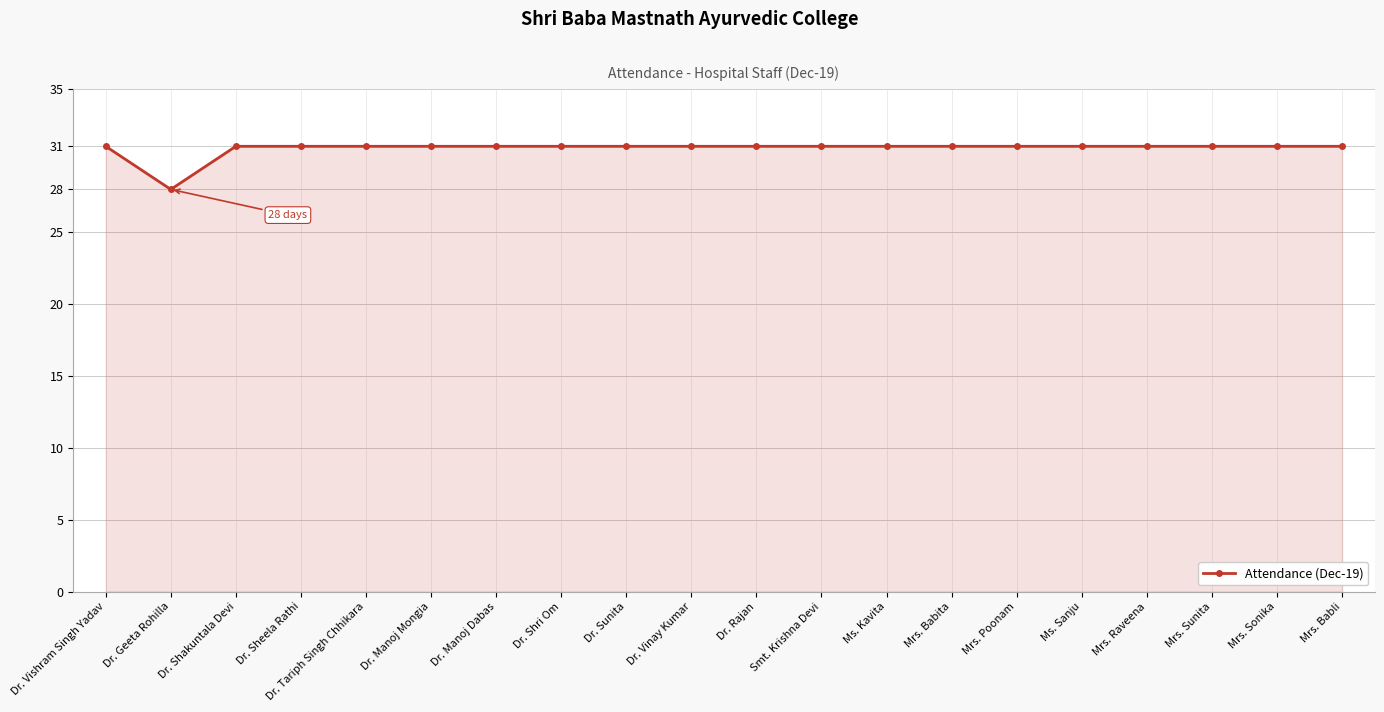

What is the value of the 7th point from the left?

31